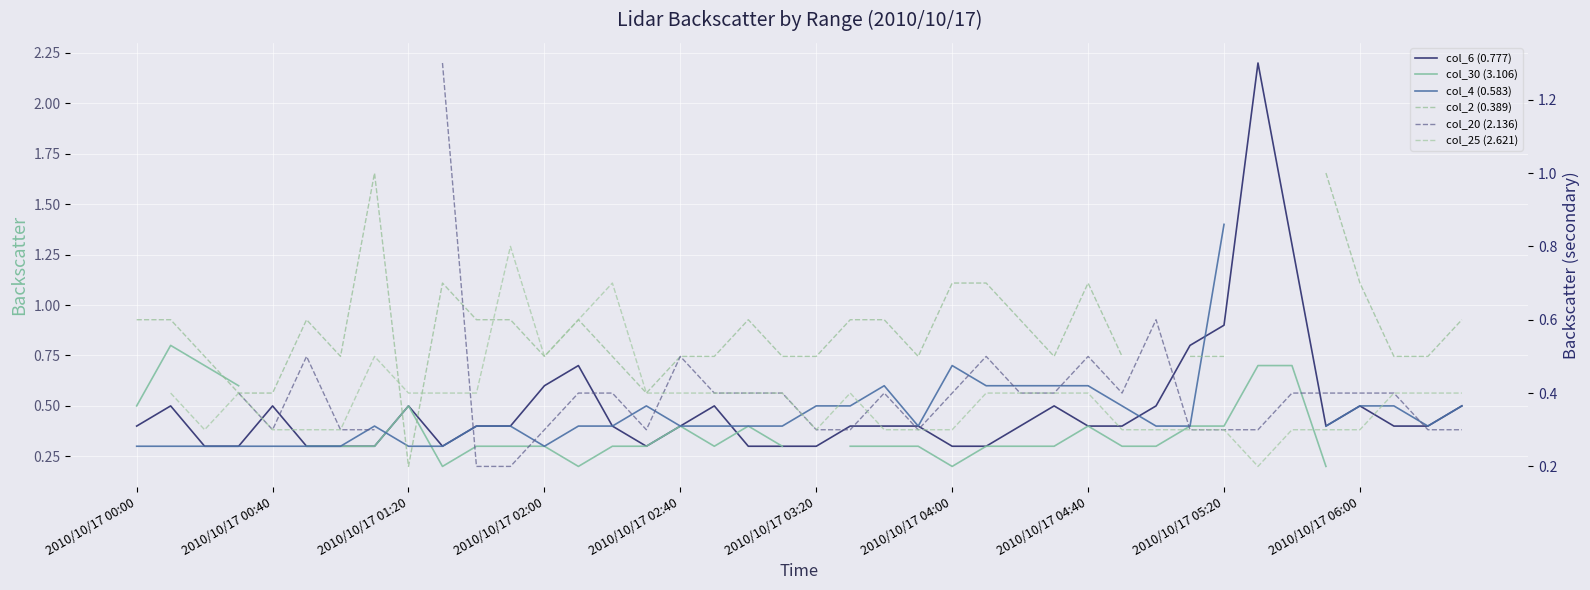

What is the approximate value of col_25 (2.621) at 11?

0.8